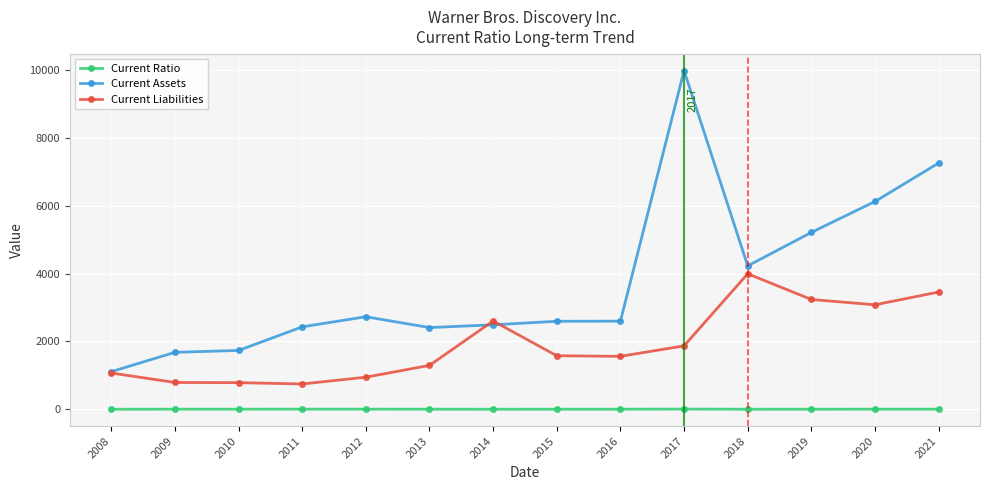

True or false: Current Assets has a value of 2491.0 at 2014.

True